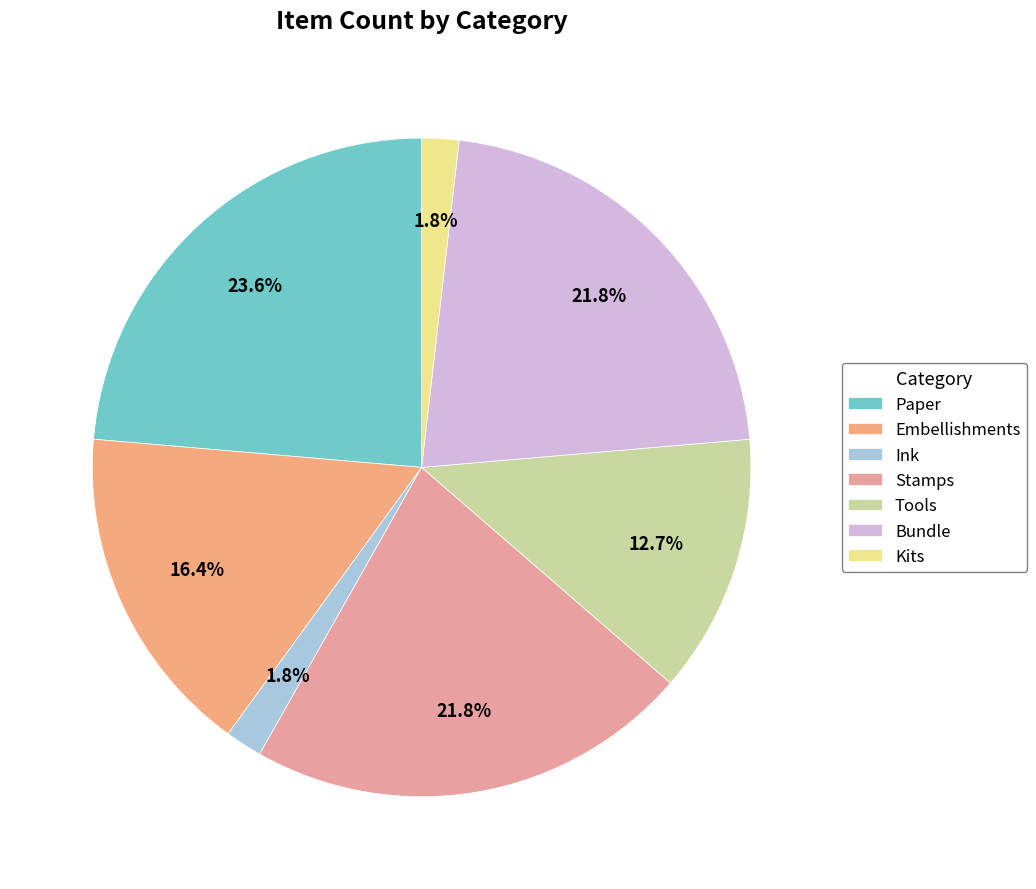

What percentage do Tools and Bundle together represent?

34.5%